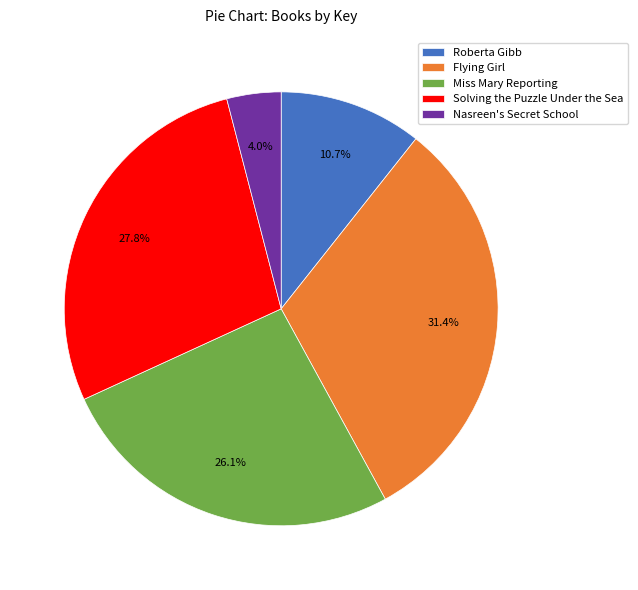

Is it true that Miss Mary Reporting is 26% of the pie?

True